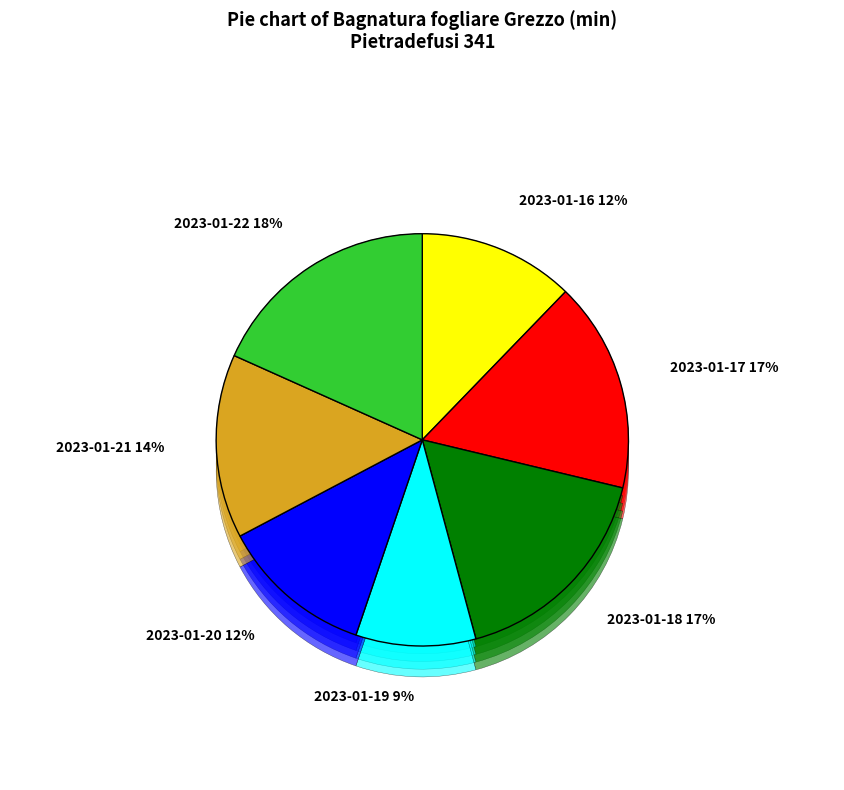

Which category has the biggest portion of the pie?

2023-01-22